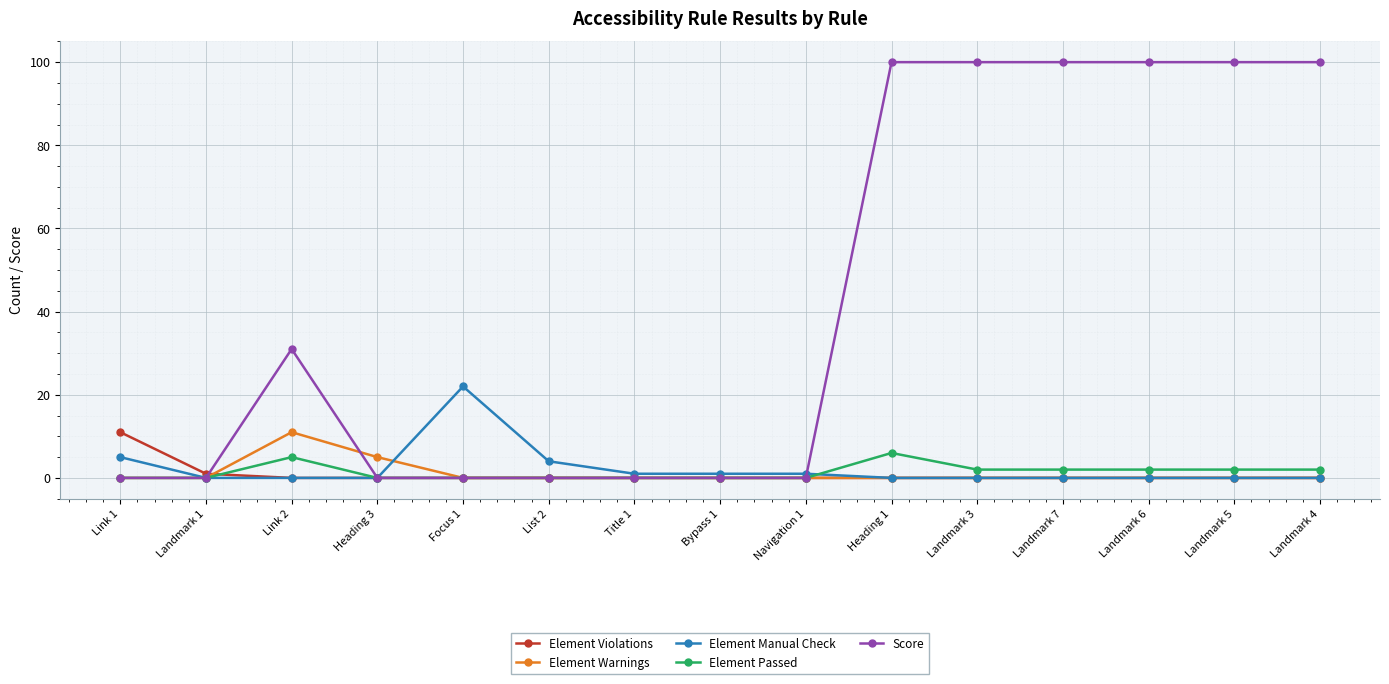

What is the difference between the highest and lowest values at Heading 3?

5